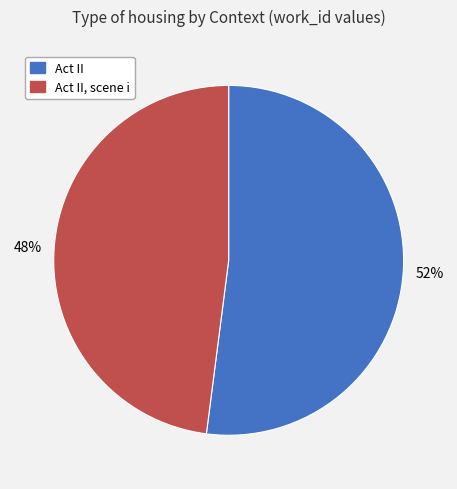

To the nearest percent, what is the difference between the Act II and Act II, scene i slice percentages?

4%